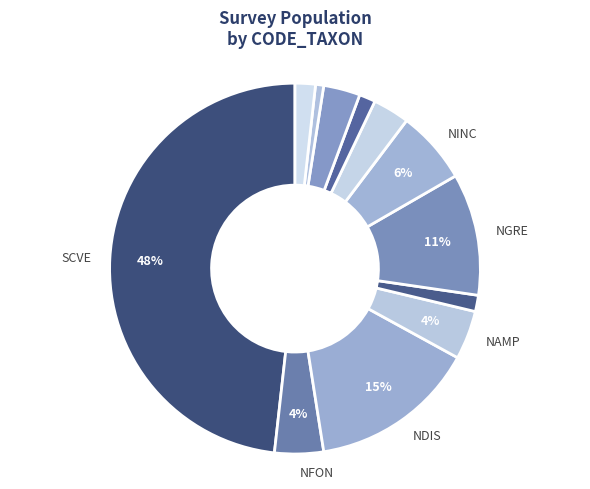

How many slices are in this pie chart?

12